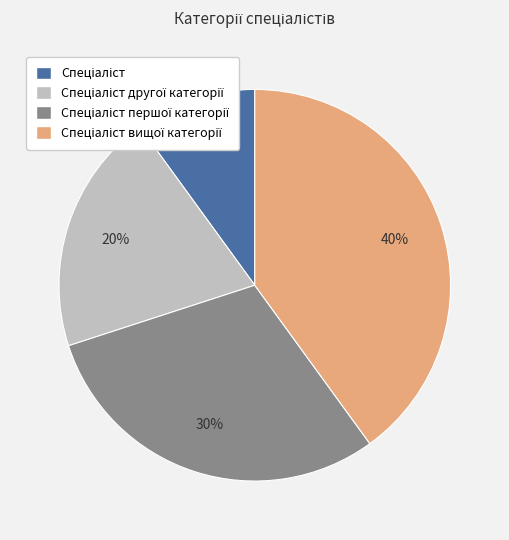

Count the number of slices in the pie.

4